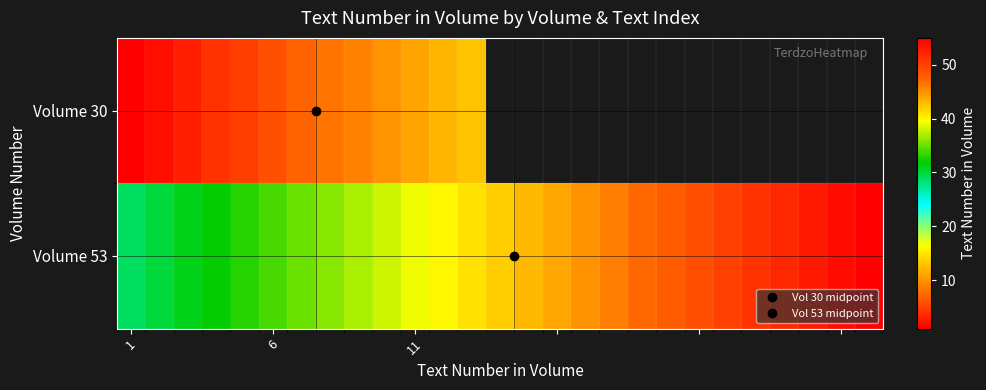

At which category is the sum across all series the highest?

12